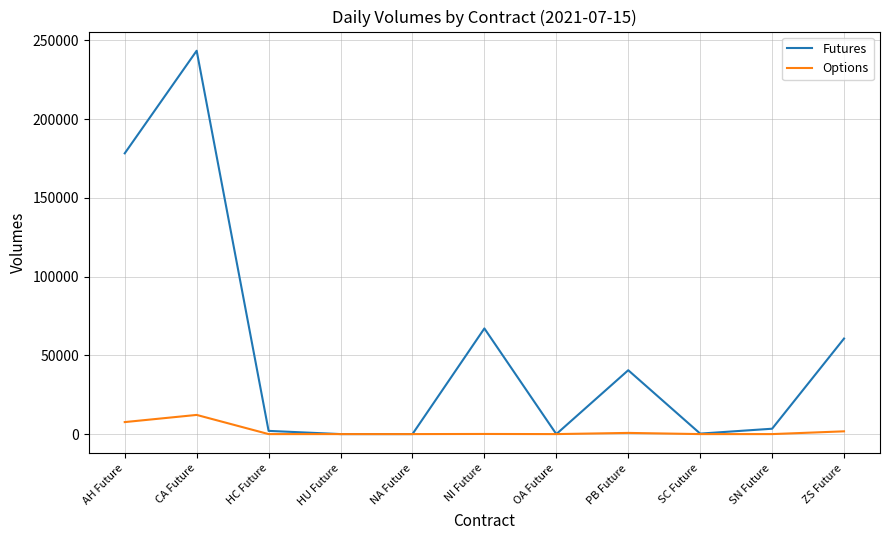

What are all the series names shown in the legend?

Futures, Options